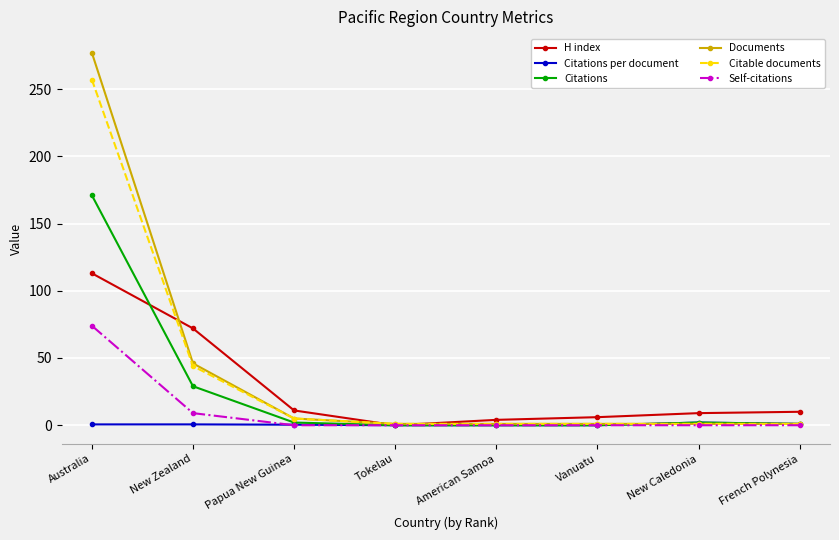

What is the sum of all Citations values?

205.0